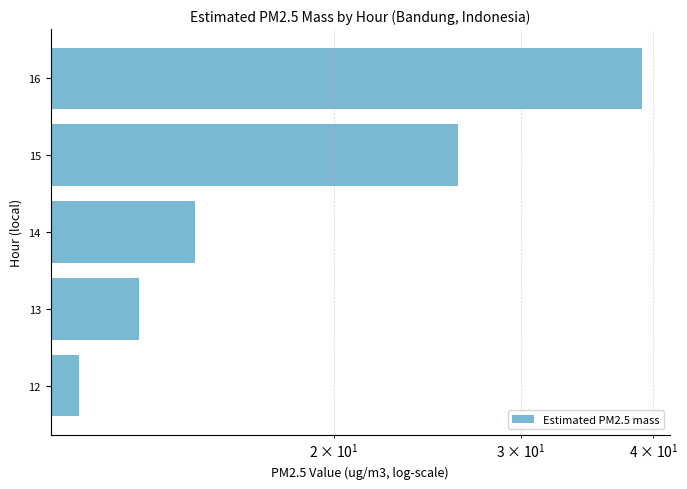

What is the average value?

20.9